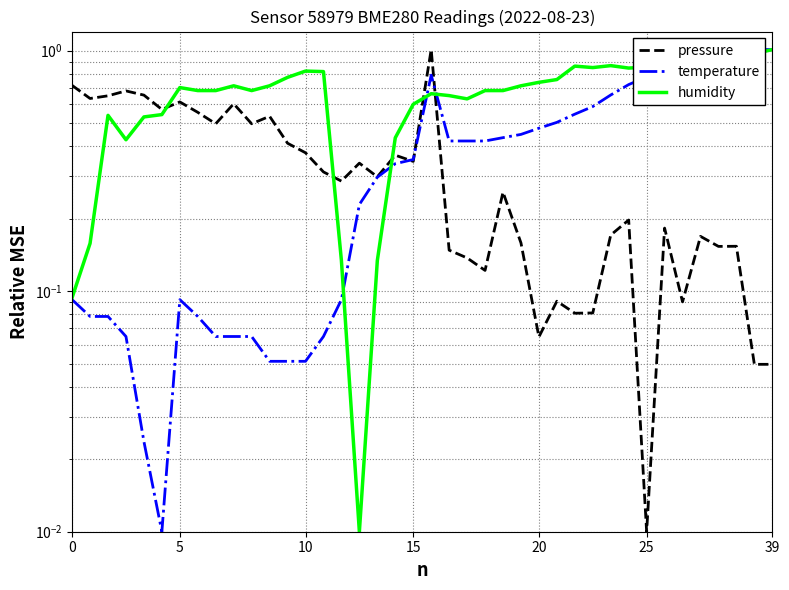

The value of pressure at 20 is 0.1. True or false?

True